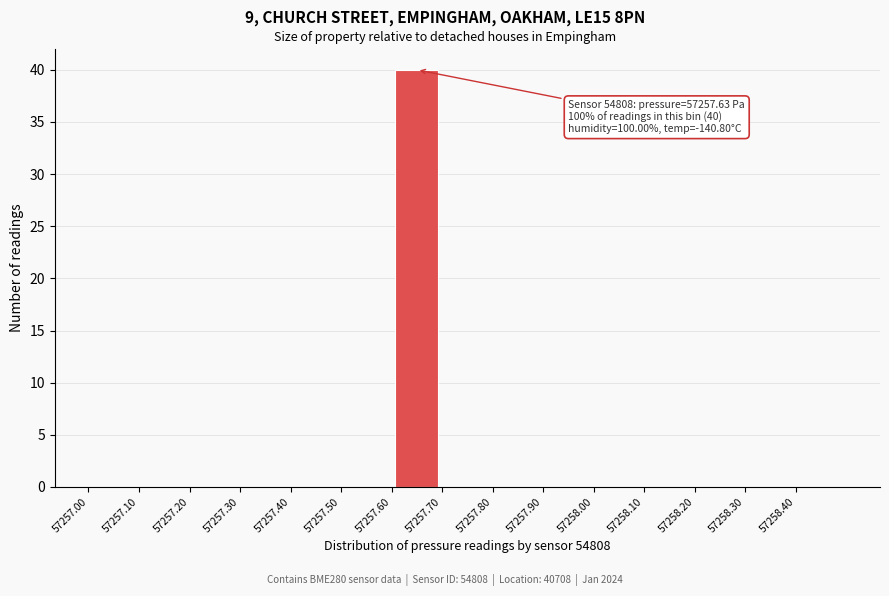

Over which range of the x-axis is the bar tallest?

57257.6 to 57257.7